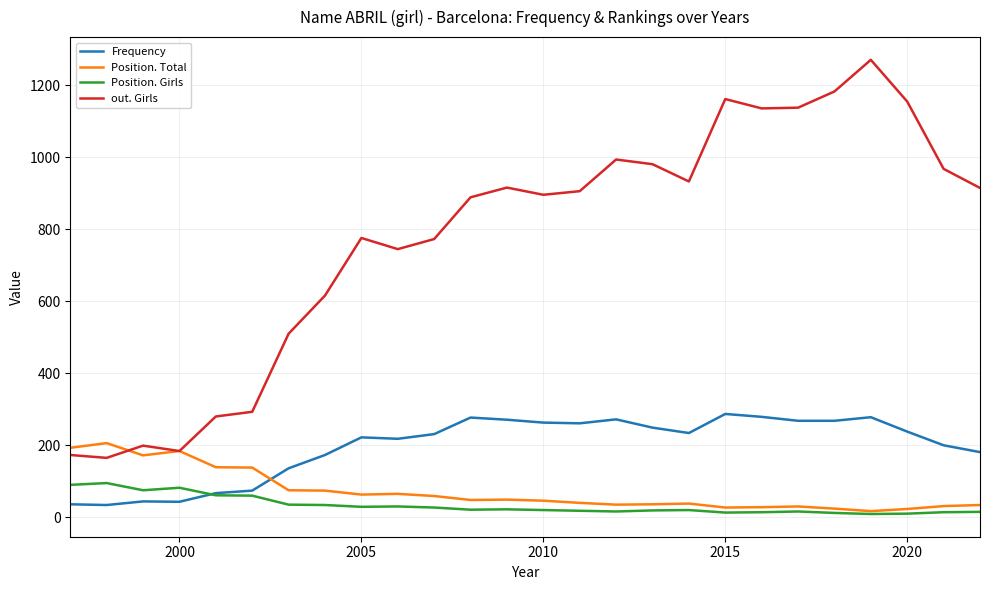

Which series has the widest spread of values?

out. Girls